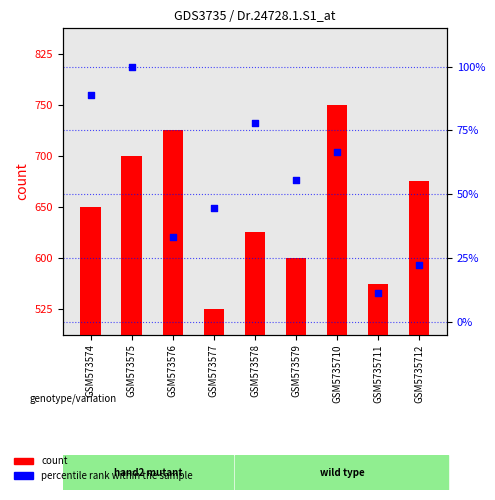

Which series contains the highest Y value?

percentile rank within the sample